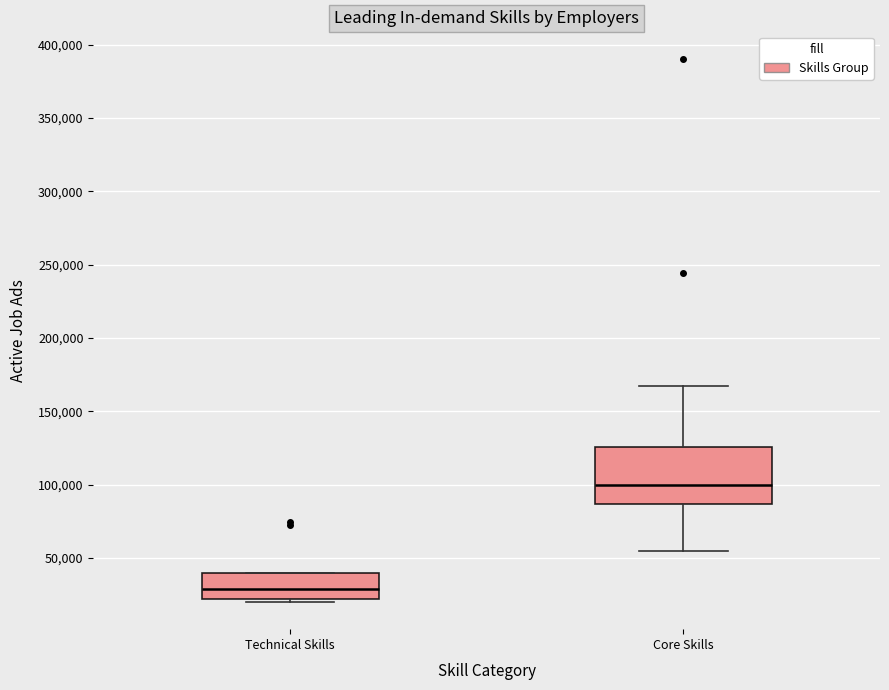

Where is the upper edge of the box for Core Skills on the y-axis? The values are not printed on the chart, so give them approximately, as read against the axis.

125000